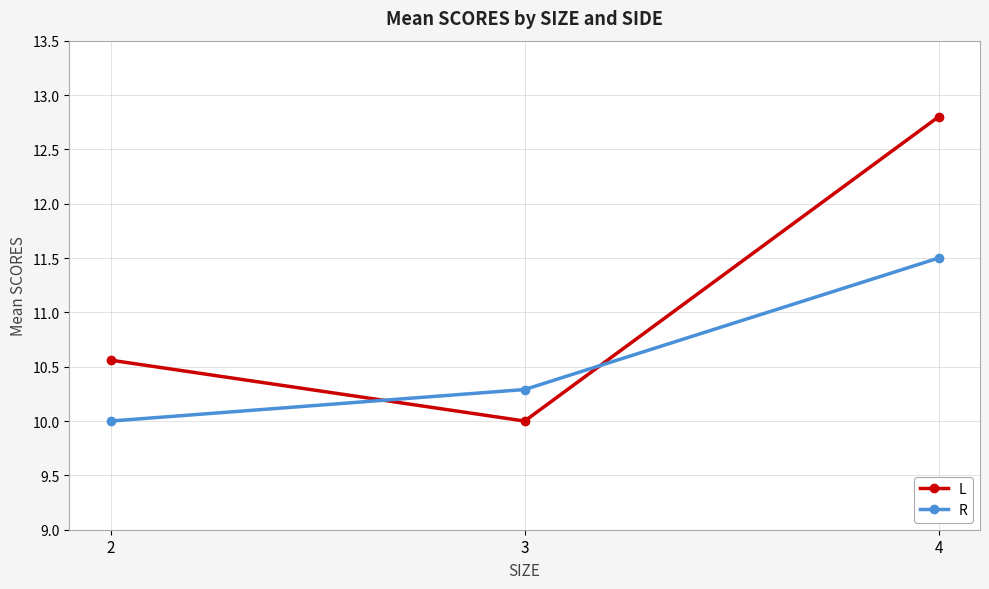

What is the difference between the highest and lowest values at 3?

0.3